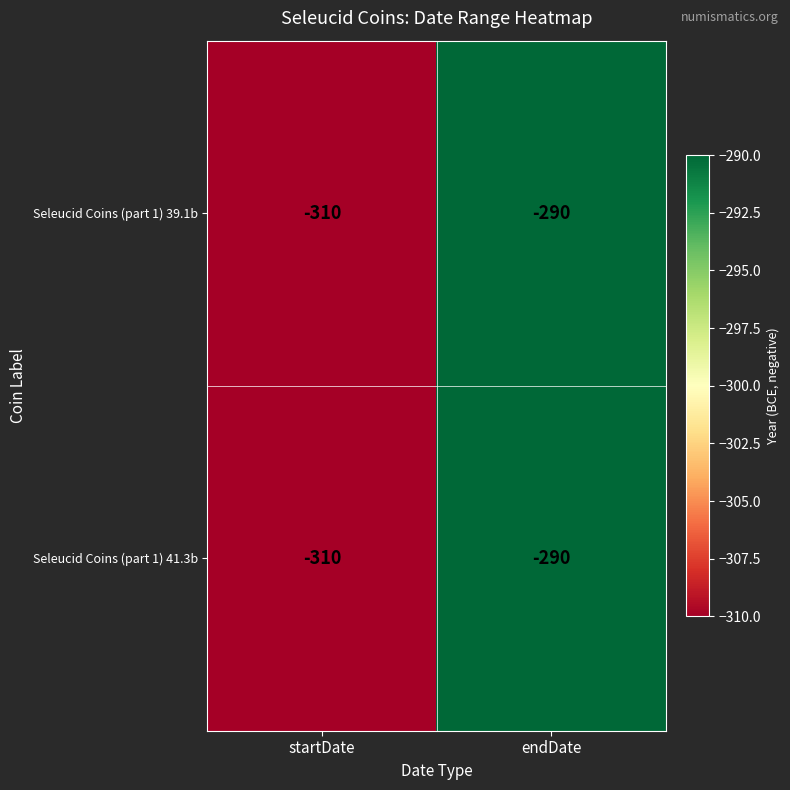

Reading right to left, extract all data points from this chart.

Seleucid Coins (part 1) 39.1b: endDate=-290	startDate=-310
Seleucid Coins (part 1) 41.3b: endDate=-290	startDate=-310